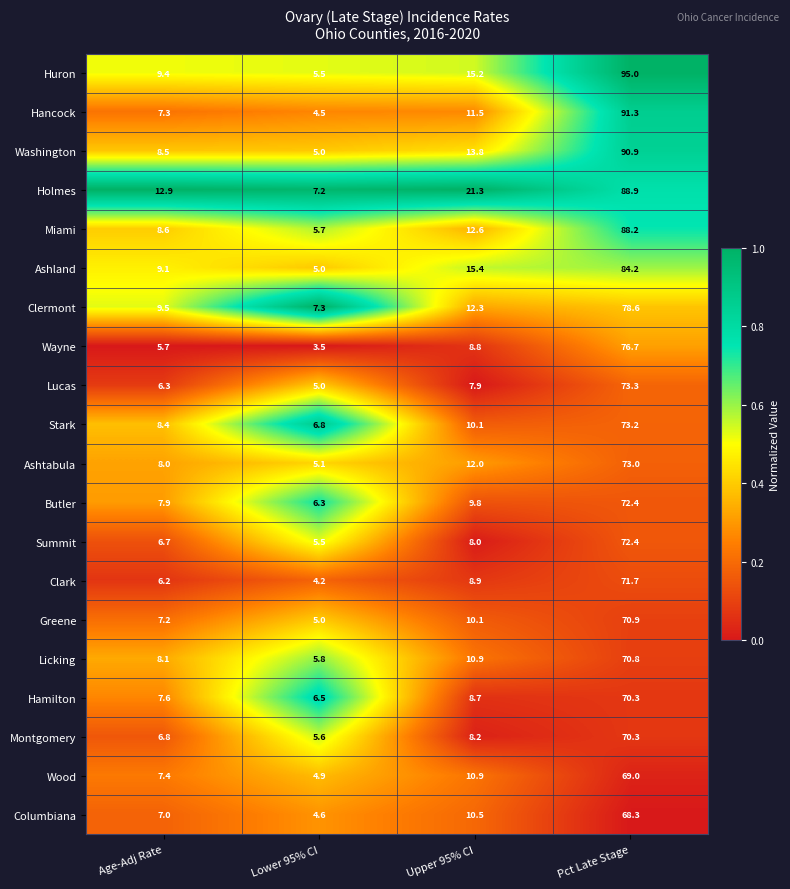

What is the sum of the Licking values at Lower 95% CI and Age-Adj Rate?

13.9